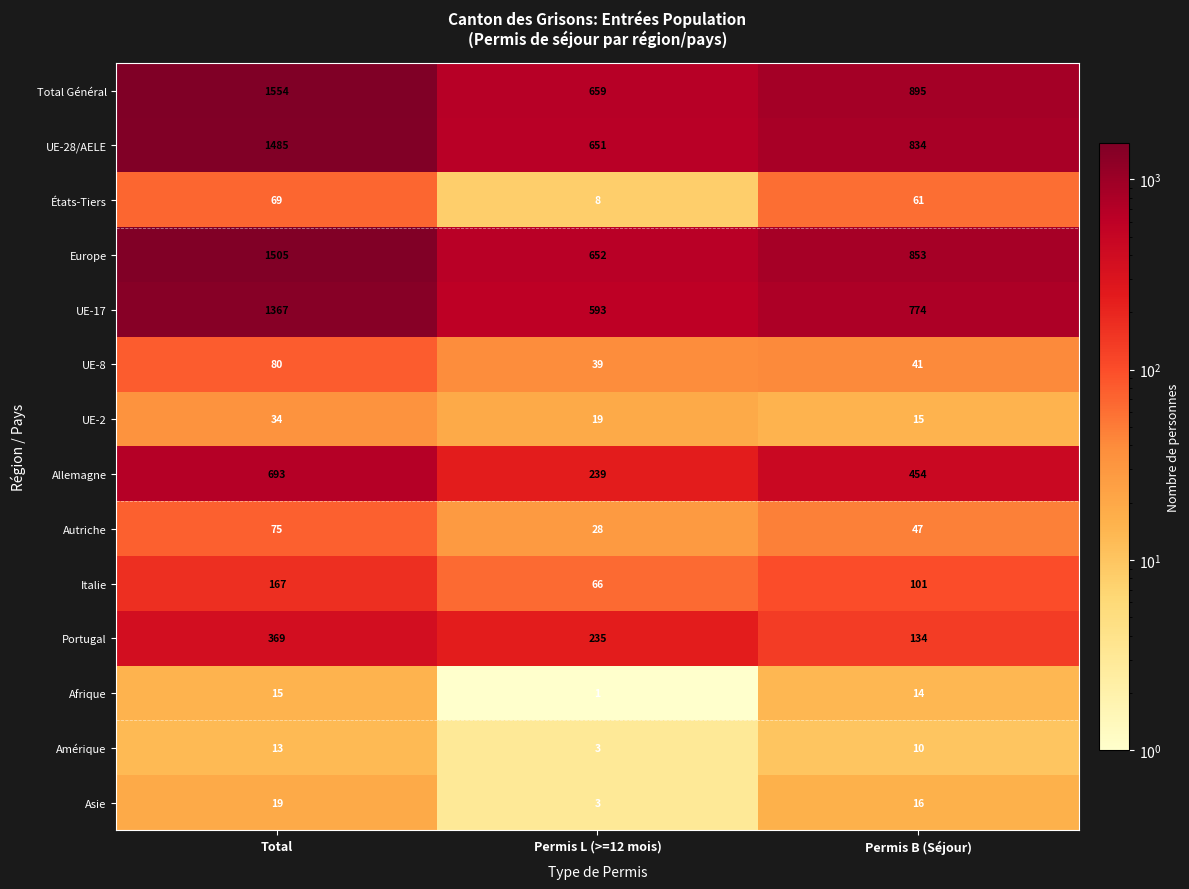

What is the sum of the UE-8 values at Permis B (Séjour) and Total?

121